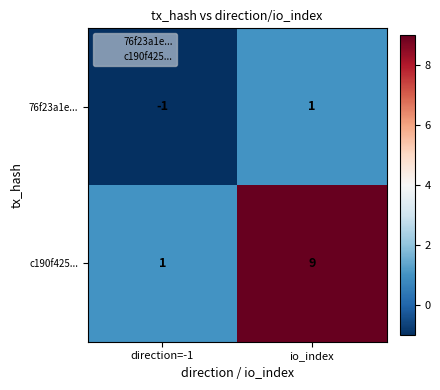

The value of c190f425... at direction=-1 is 2. True or false?

False